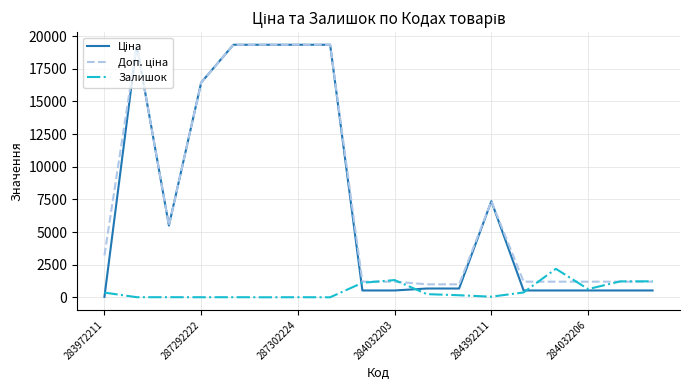

What is the greatest value displayed?

19343.1